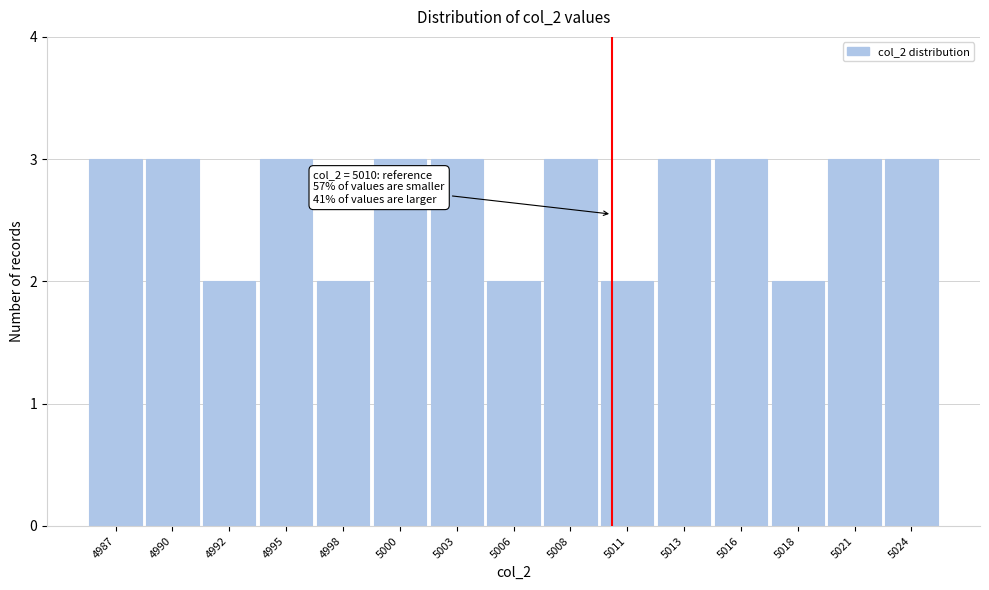

Reading left to right, transcribe all the data shown in this chart.

3	3	2	3	2	3	3	2	3	2	3	3	2	3	3